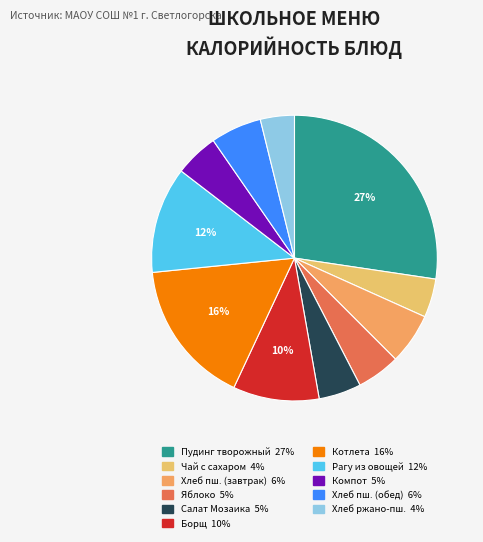

How many slices are in this pie chart?

11